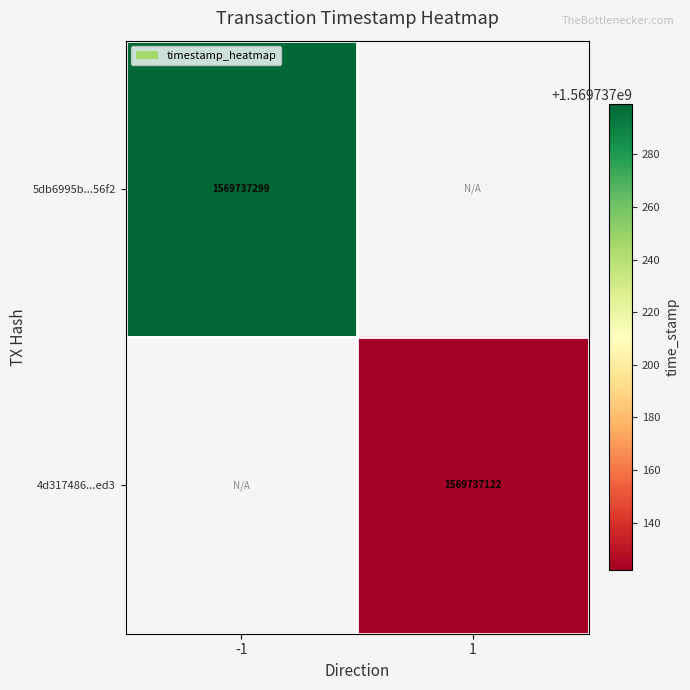

Is it true that 5db6995b...56f2 equals 1569737299 at -1?

True